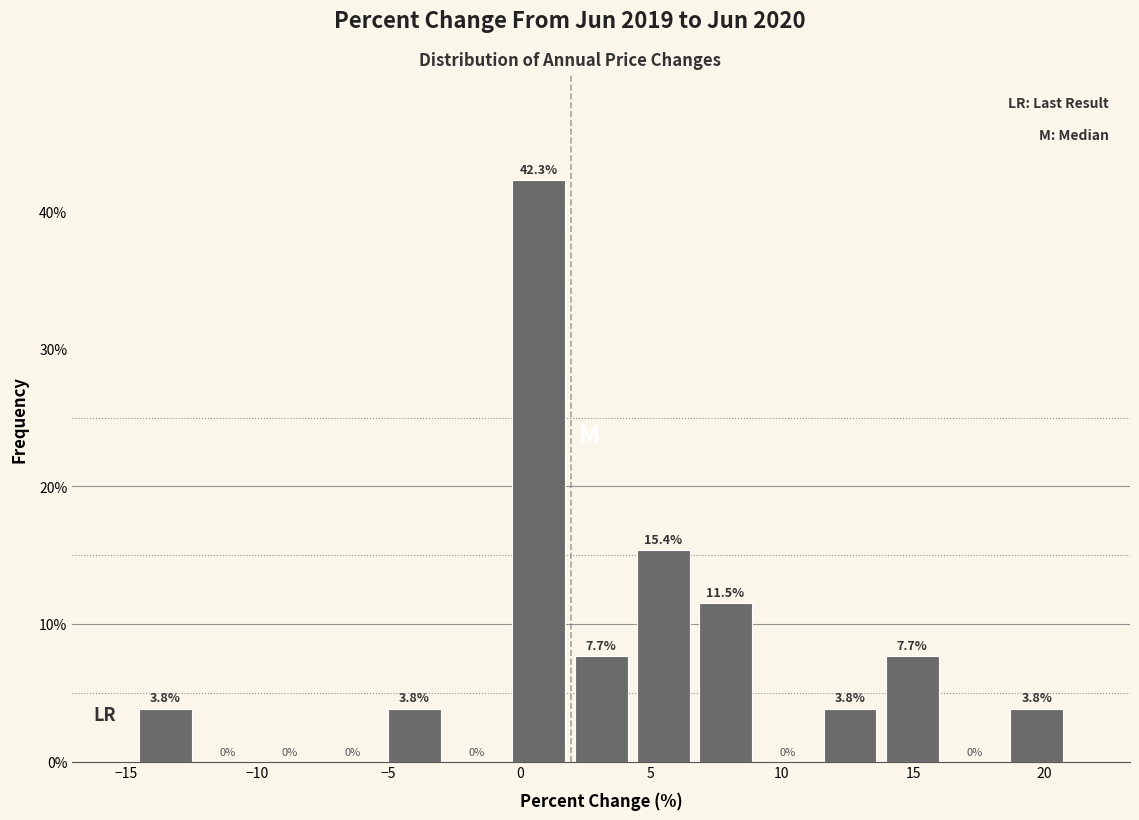

Reading left to right, list every bar in this chart as the range it spans on the x-axis followed by its height. The bar edges are not printed on the chart, so give them approximately, as read against the axis.

-14.5 to -12.5: 3.8
-12.5 to -10.0: 0.0
-10.0 to -7.5: 0.0
-7.5 to -5.0: 0.0
-5.0 to -3.0: 3.8
-3.0 to -0.5: 0.0
-0.5 to 2.0: 42.3
2.0 to 4.5: 7.7
4.5 to 6.5: 15.4
6.5 to 9.0: 11.5
9.0 to 11.5: 0.0
11.5 to 14.0: 3.8
14.0 to 16.0: 7.7
16.0 to 18.5: 0.0
18.5 to 21.0: 3.8